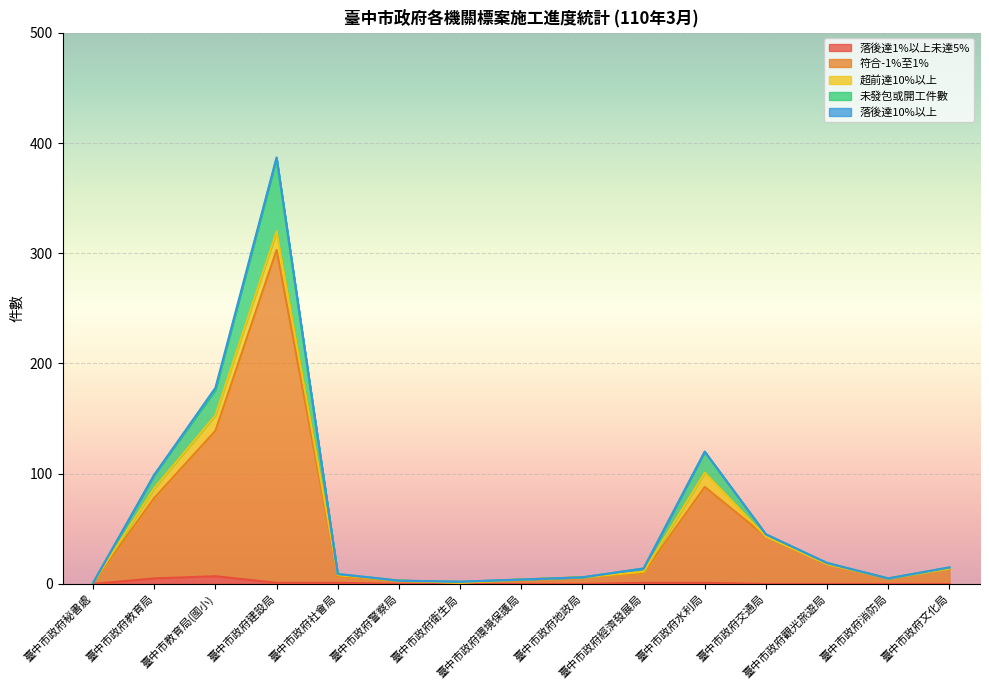

True or false: 未發包或開工件數 and 符合-1%至1% cross at least once.

False